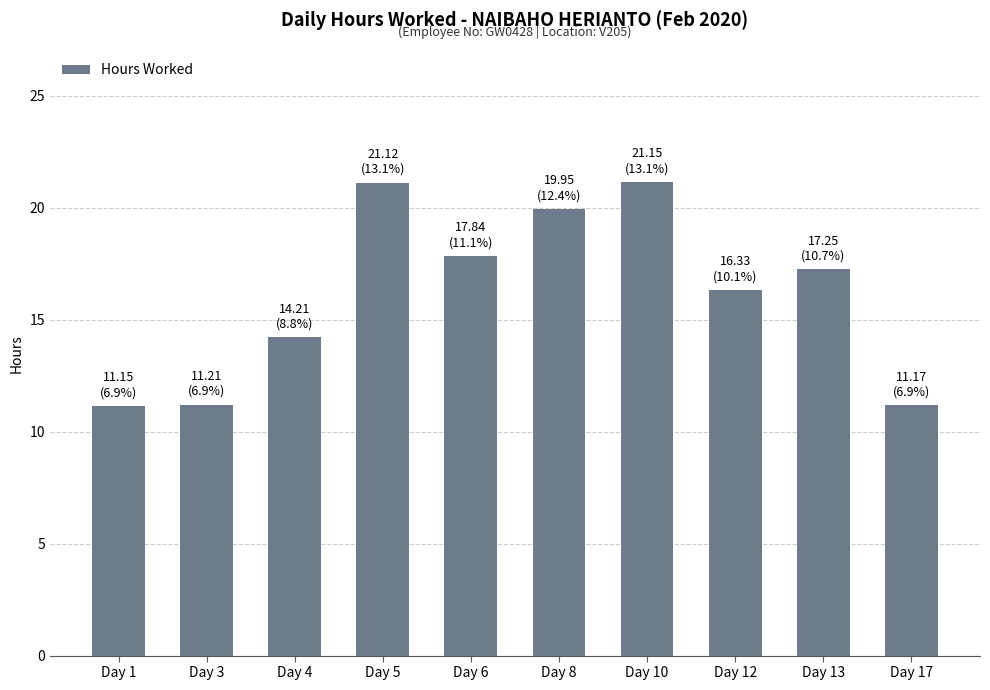

What is the smallest value displayed?

11.2